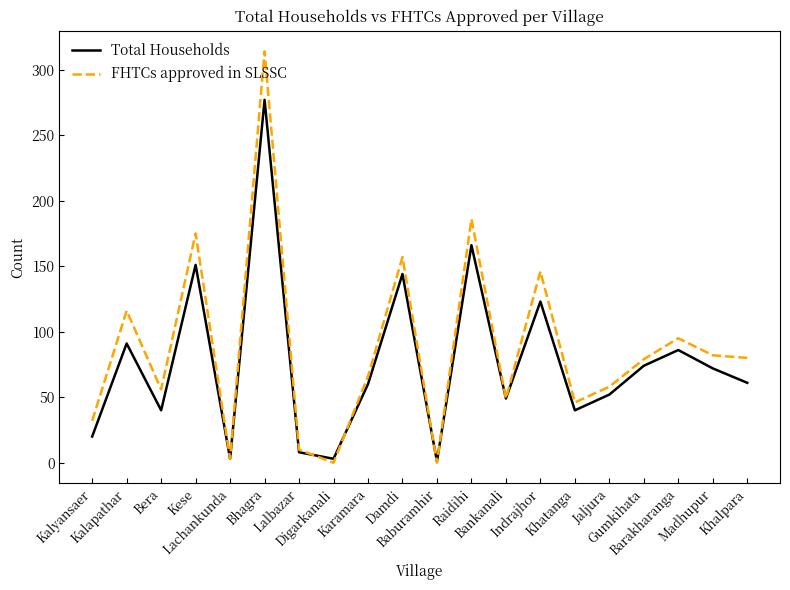

At which label does Total Households first exceed 61?

Kalapathar